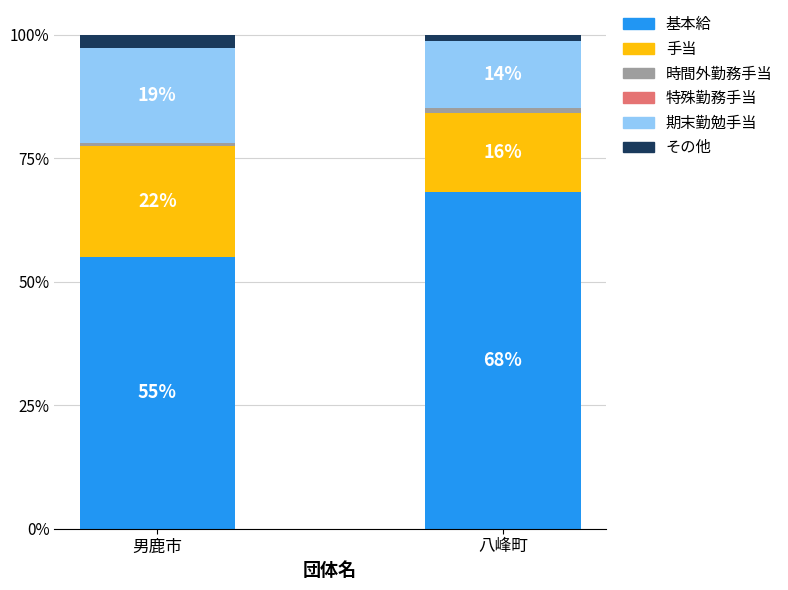

How many data points in 基本給 are above 68?

1